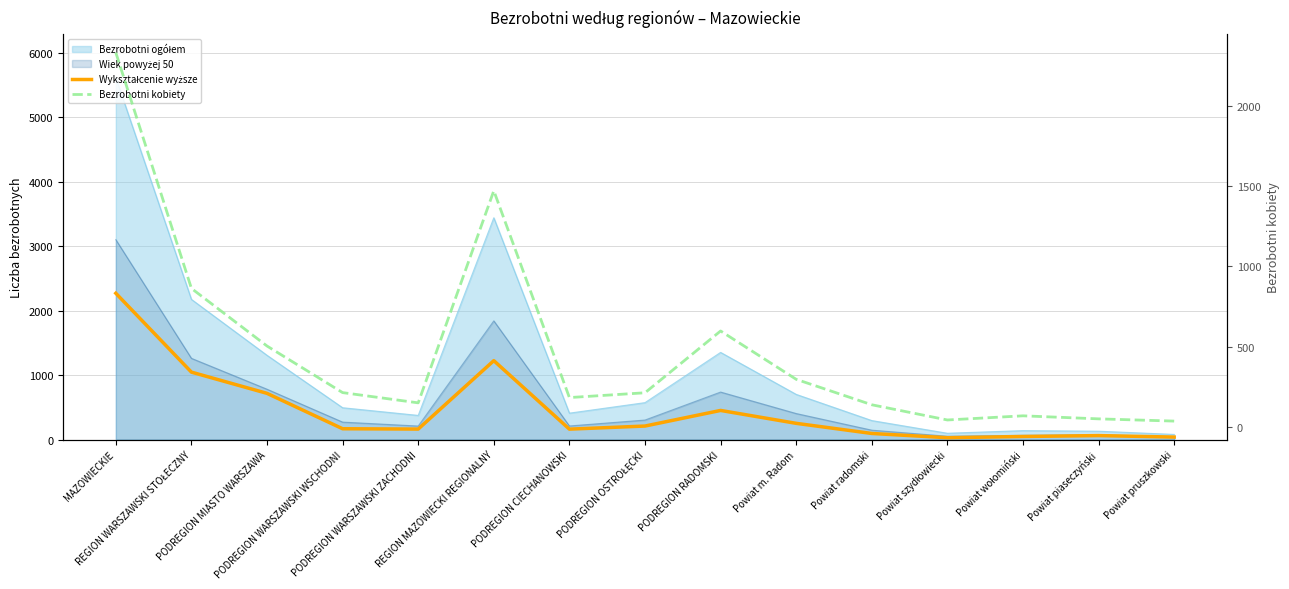

Where does the Wykształcenie wyższe series first go above 167?

MAZOWIECKIE